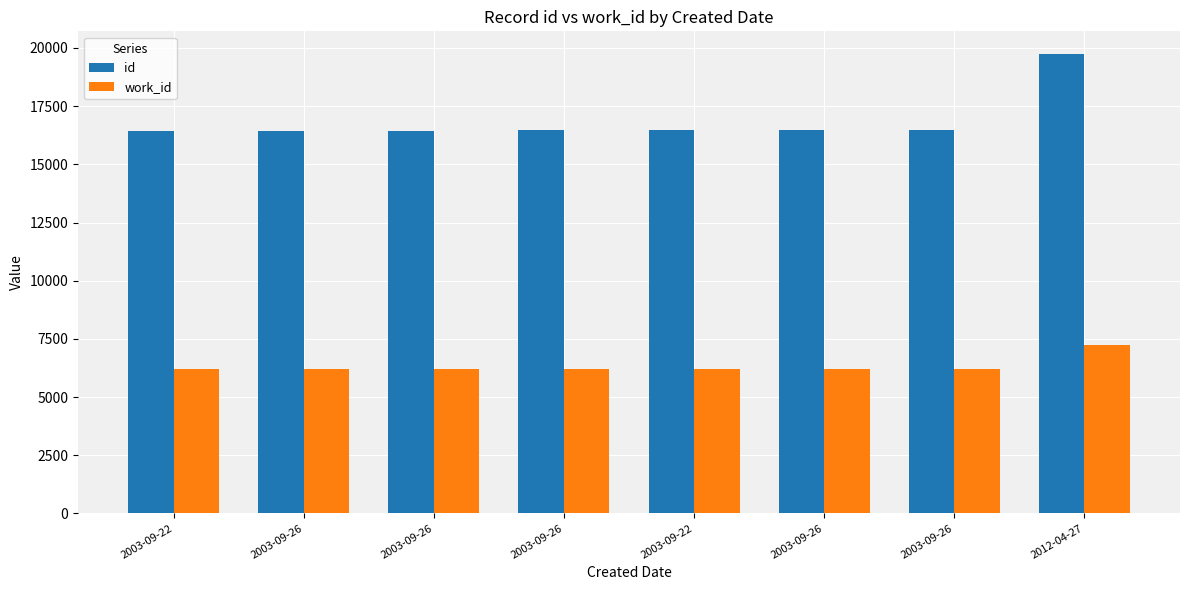

Reading right to left, extract all data points from this chart.

id: 19729	16489	16488	16486	16455	16454	16443	16436
work_id: 7234	6220	6220	6221	6212	6212	6207	6207